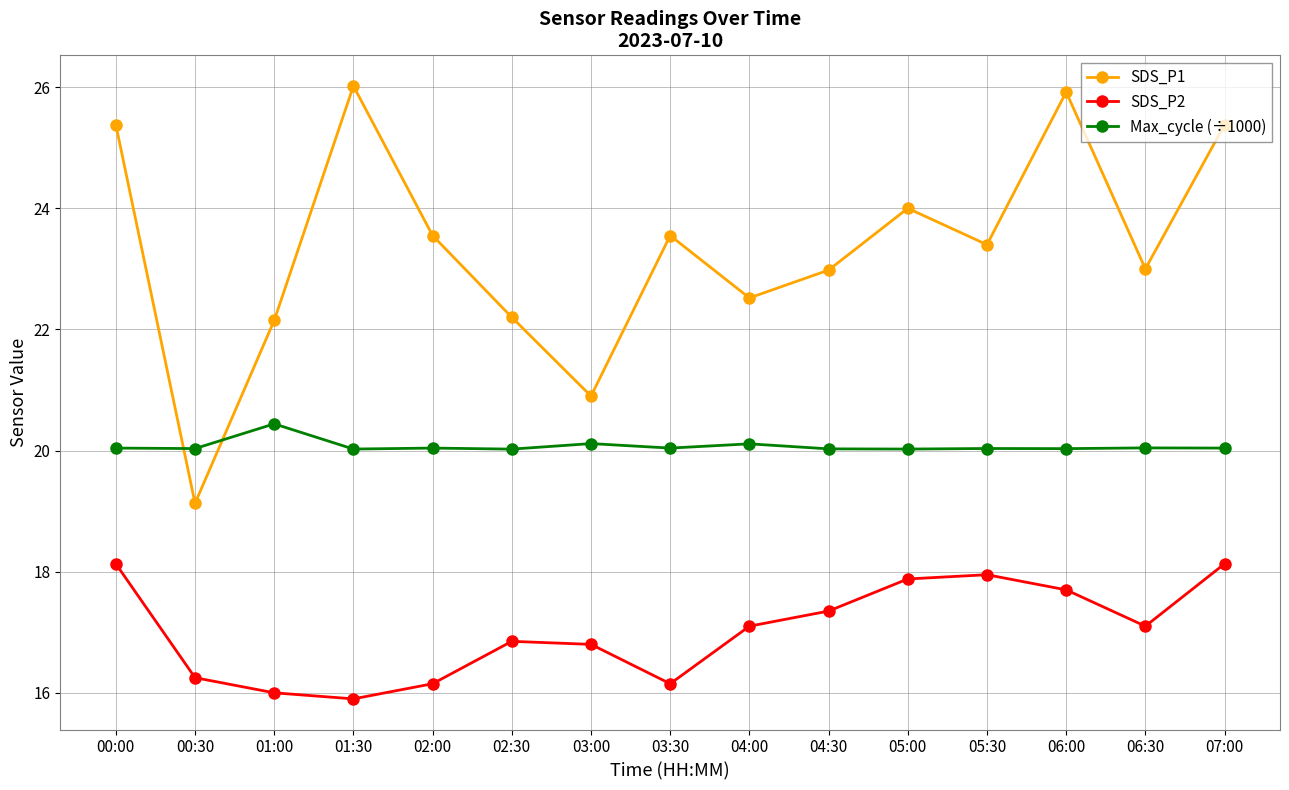

Which series has the largest range (max minus min)?

SDS_P1